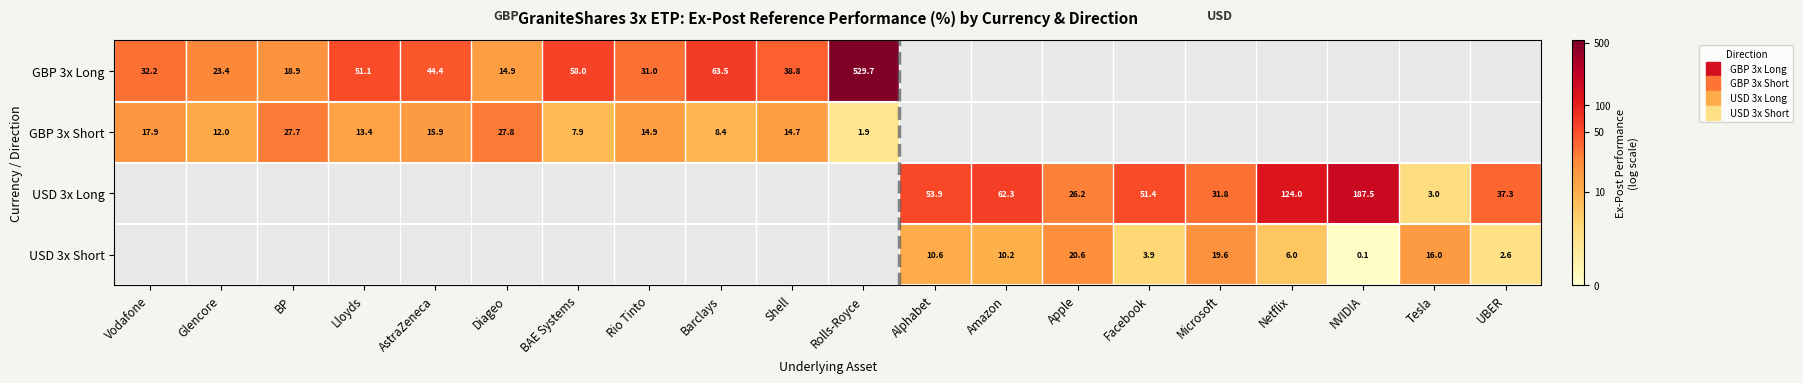

What is the maximum value shown in the chart?

6.3